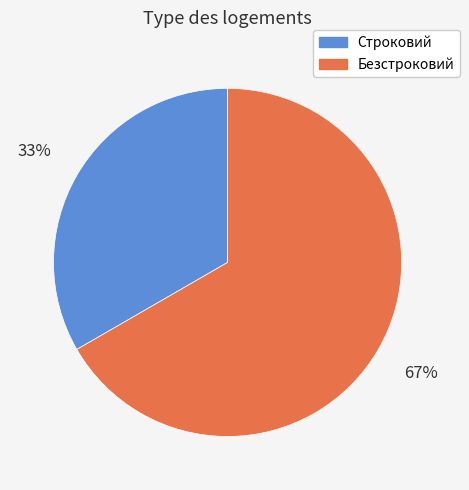

The Строковий slice represents 47% of the pie. True or false?

False